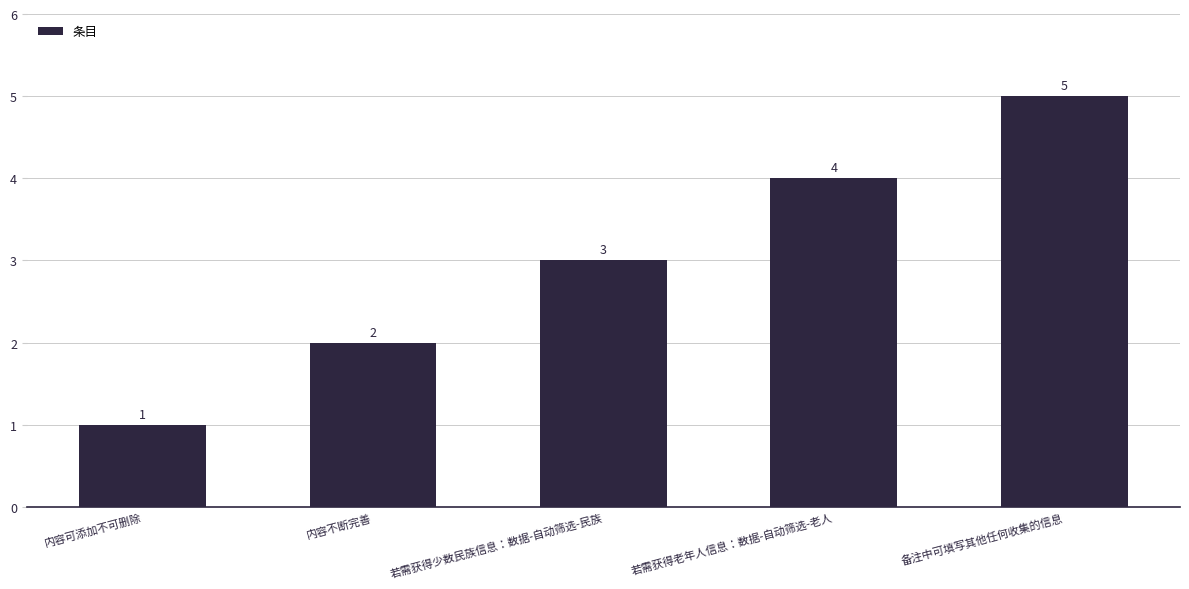

The chart shows a value of 2 at 内容不断完善. True or false?

True